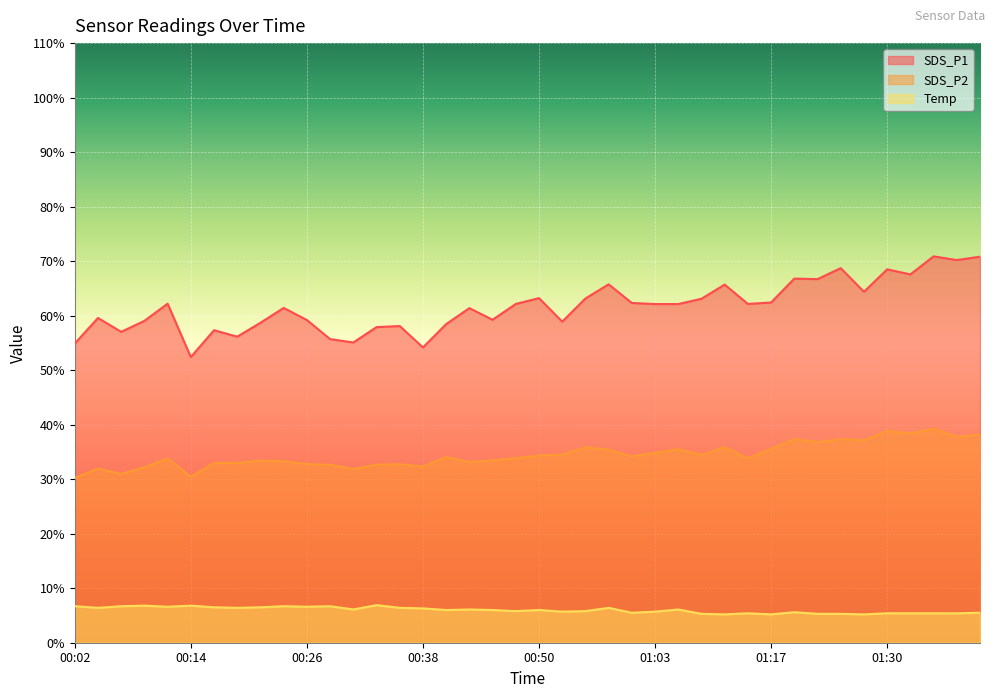

What is the lowest value of the SDS_P2 series?

30.2